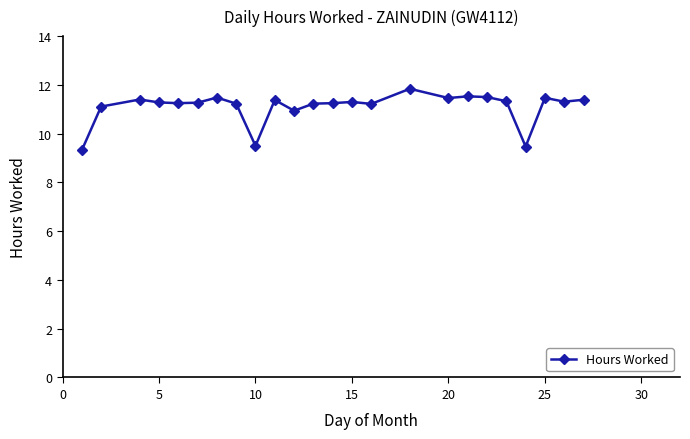

Count the number of data series in this chart.

1